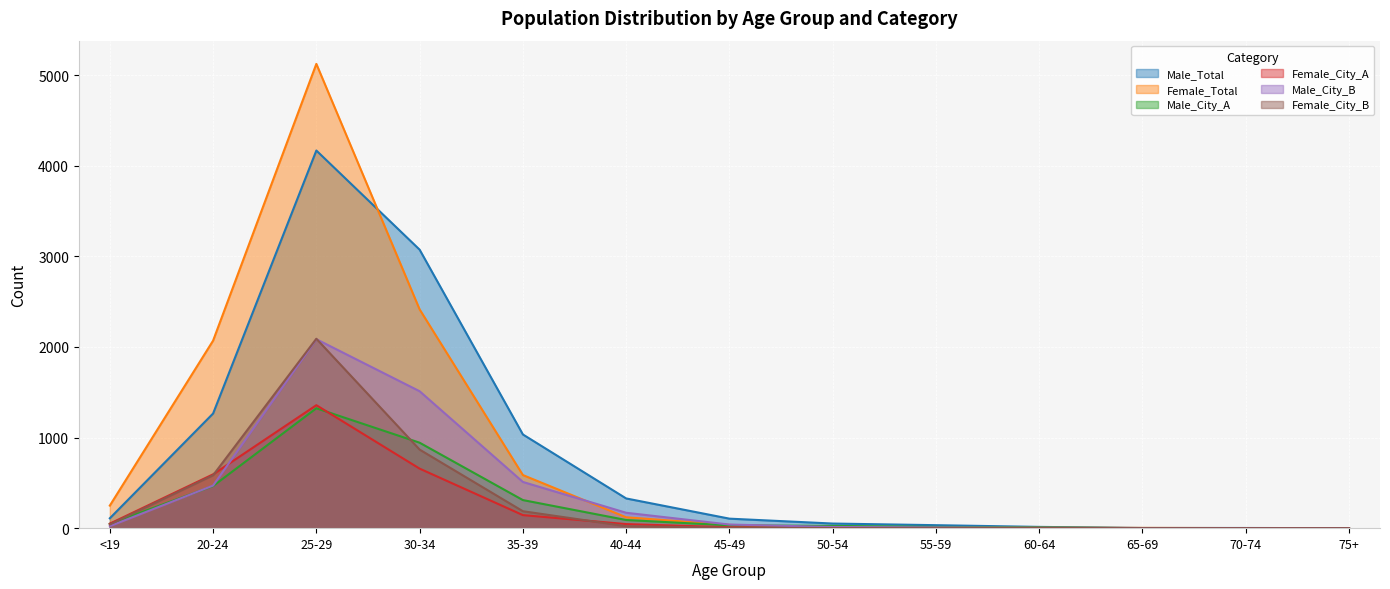

At which label is Male_City_A closest to 661?

20-24